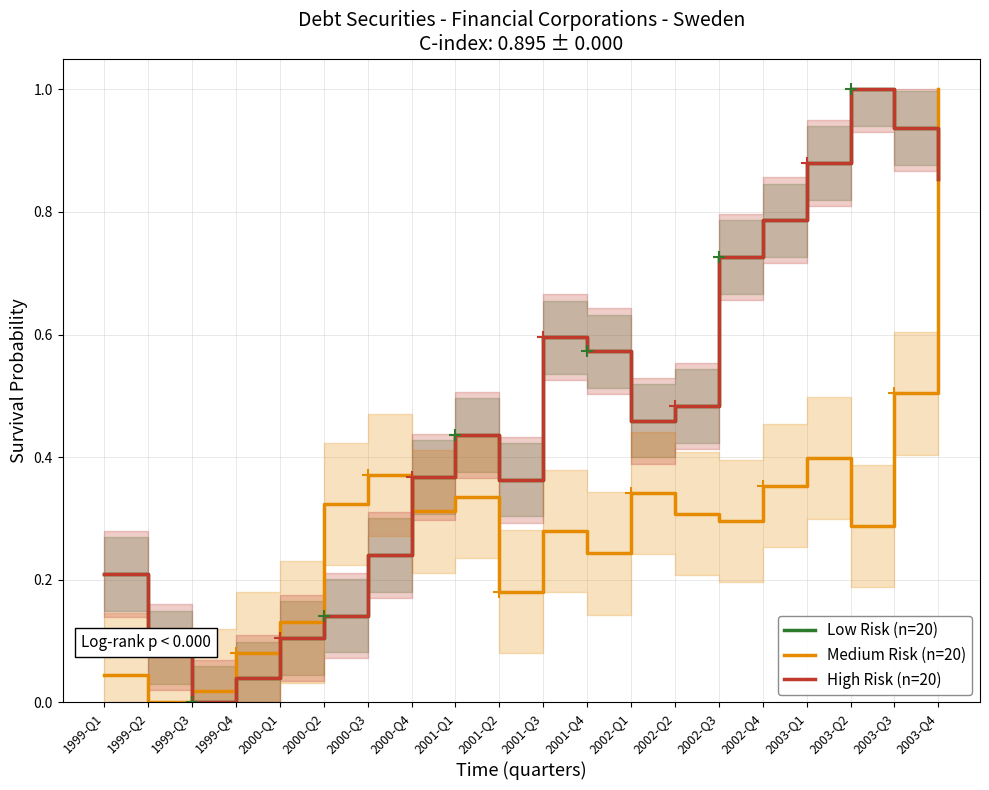

How many interior local peaks does the Low Risk (n=20) series have?

3